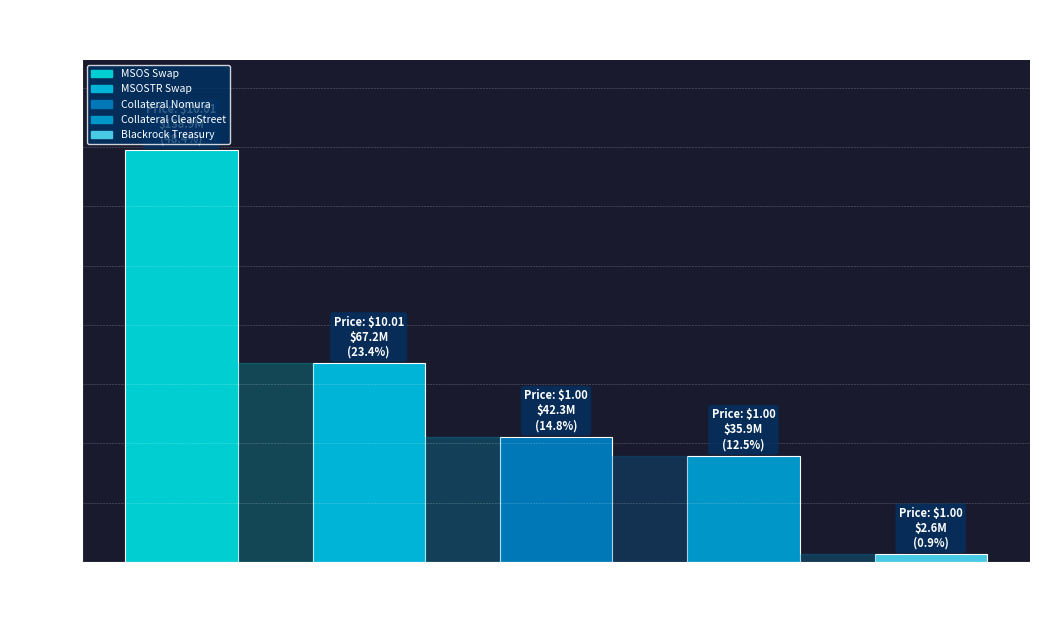

Reading left to right, list all the values displayed in this chart.

Traded Market Value (Base): 138905757.0	67167100.0	42340000.0	35875483.8	2611633.3
Price (Base): 10.0	10.0	1.0	1.0	1.0